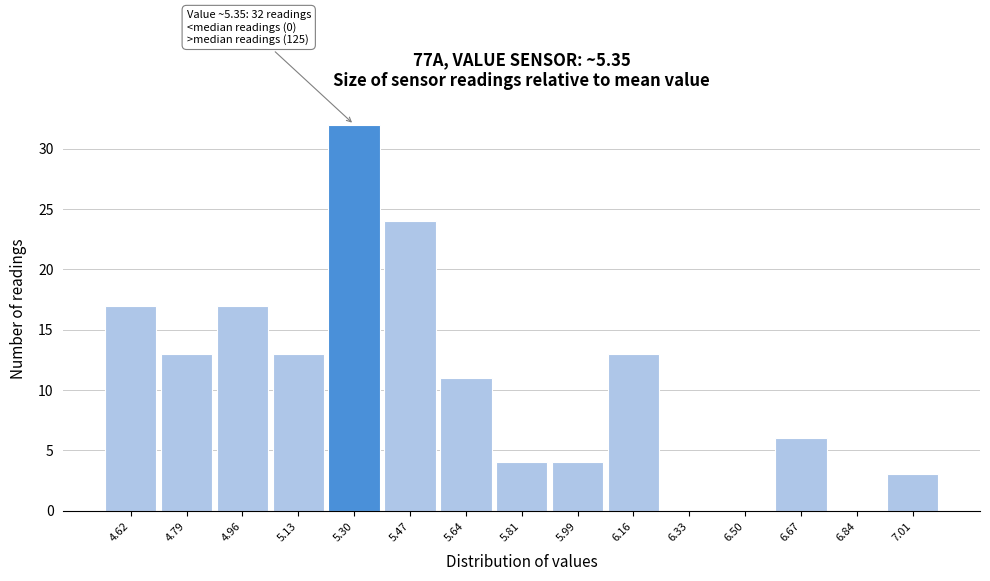

Reading left to right, list all the values displayed in this chart.

4.62=17	4.79=13	4.96=17	5.13=13	5.30=32	5.47=24	5.64=11	5.81=4	5.99=4	6.16=13	6.33=0	6.50=0	6.67=6	6.84=0	7.01=3